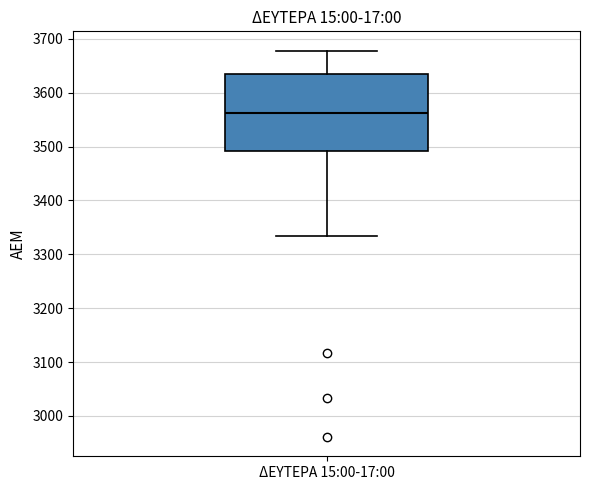

Read this box plot against the y-axis: the position of the median line, the range covered by the box, and the ends of both whiskers. The values are not printed on the chart, so give them approximately, as read against the axis.

median 3560, box 3490 to 3640, whiskers 3330 to 3680